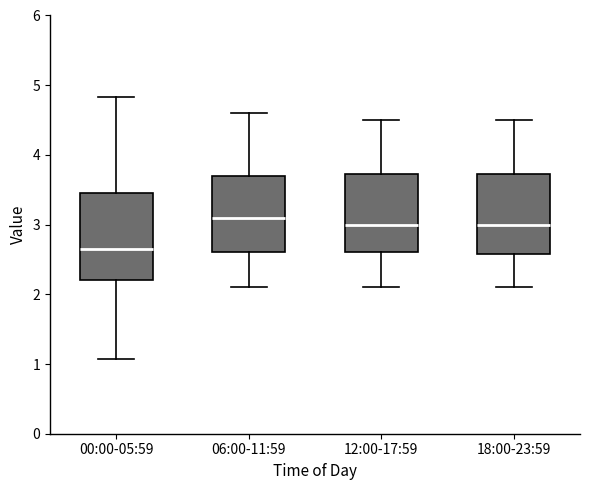

Reading left to right, transcribe this box plot: for each box, give where its median line is, the range the box spans, and where its two whiskers end, as read against the y-axis. The values are not printed on the chart, so give them approximately, as read against the axis.

00:00-05:59: median 2.7, box 2.2 to 3.5, whiskers 1.1 to 4.8
06:00-11:59: median 3.1, box 2.6 to 3.7, whiskers 2.1 to 4.6
12:00-17:59: median 3.0, box 2.6 to 3.7, whiskers 2.1 to 4.5
18:00-23:59: median 3.0, box 2.6 to 3.7, whiskers 2.1 to 4.5